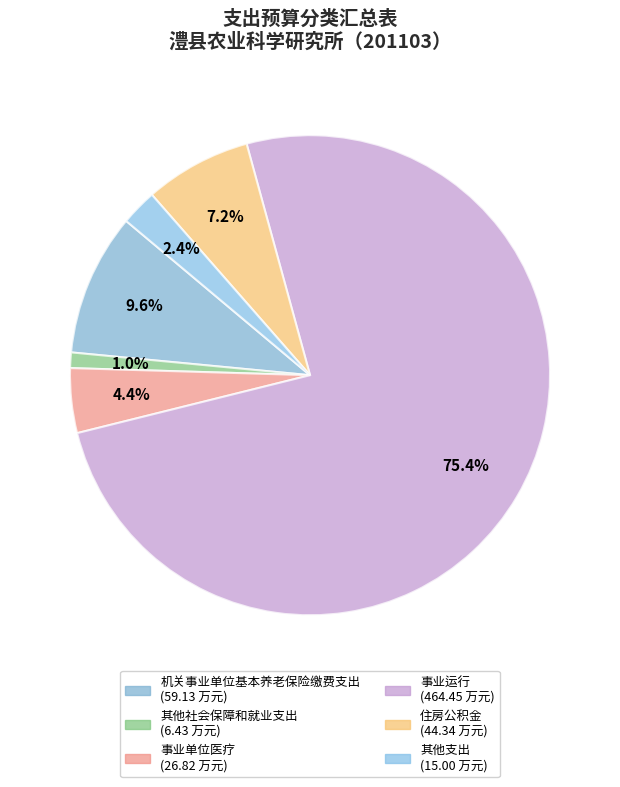

What percentage is NOT represented by 事业单位医疗?

95.6%